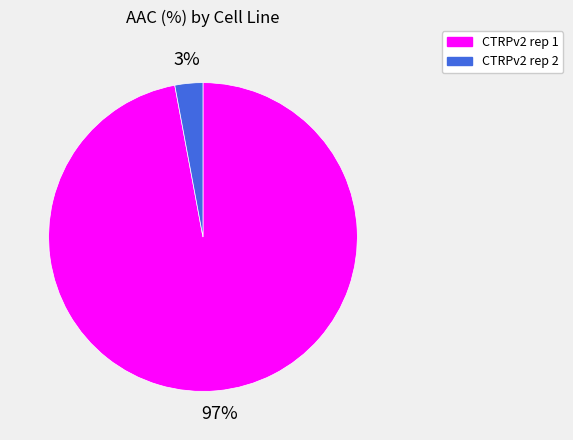

Which has a higher value, CTRPv2 rep 2 or CTRPv2 rep 1?

CTRPv2 rep 1